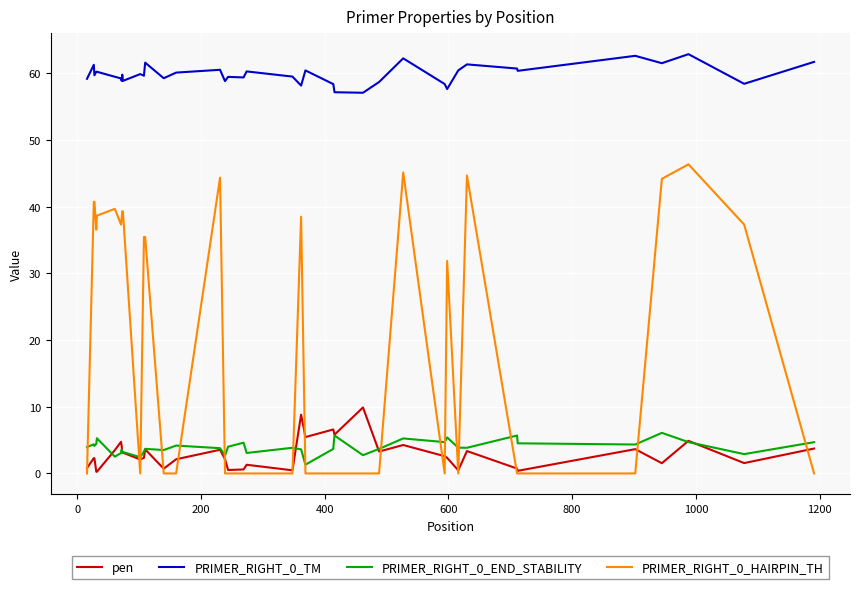

At how many categories does at least one series exceed 45?

40